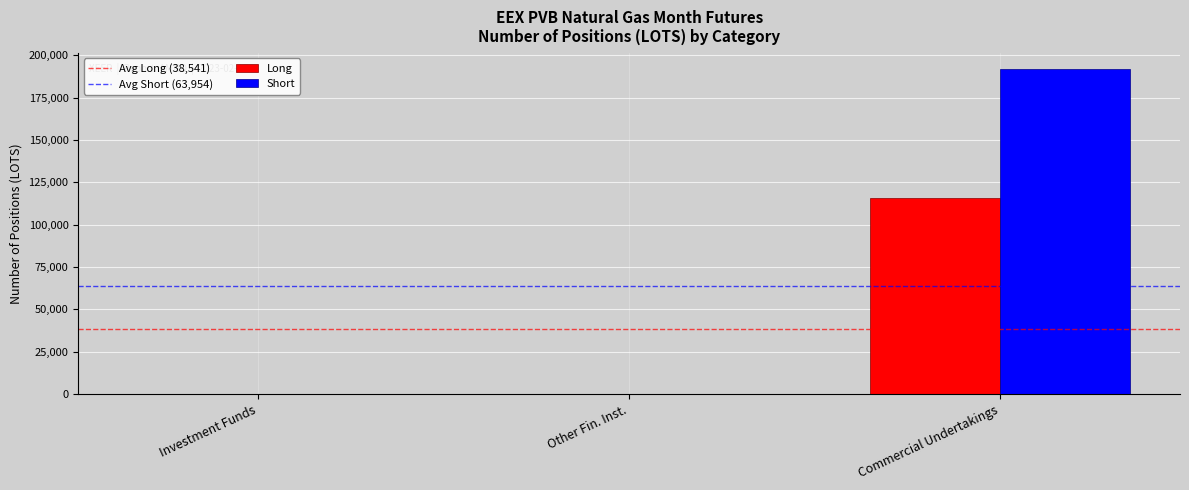

What is the sum of all Long values?

115622